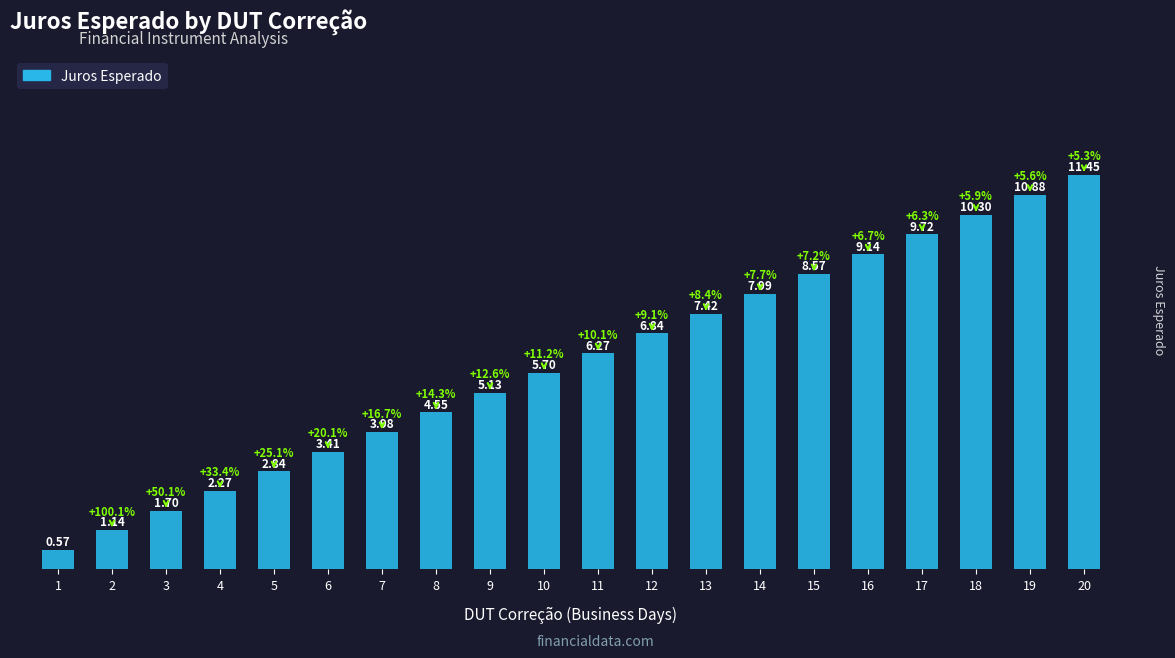

List the labels in order of value, largest first.

20, 19, 18, 17, 16, 15, 14, 13, 12, 11, 10, 9, 8, 7, 6, 5, 4, 3, 2, 1